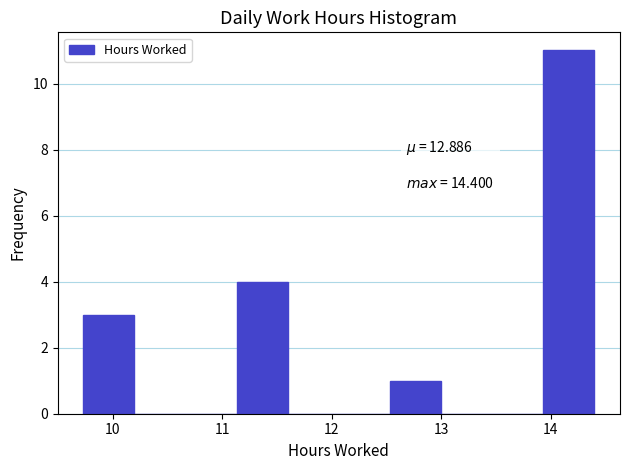

Over which range of the x-axis is the bar tallest?

13.9 to 14.4